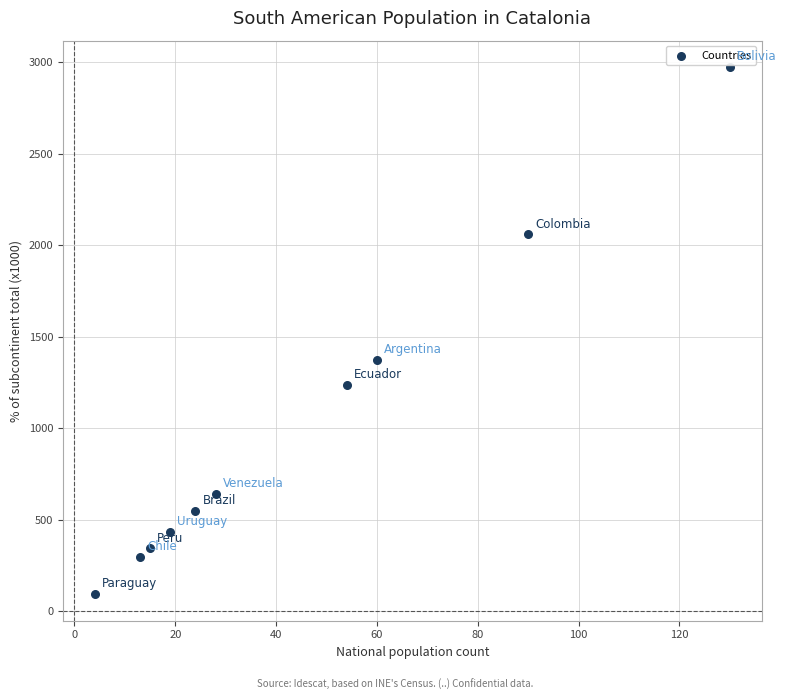

What is the average X value?

44